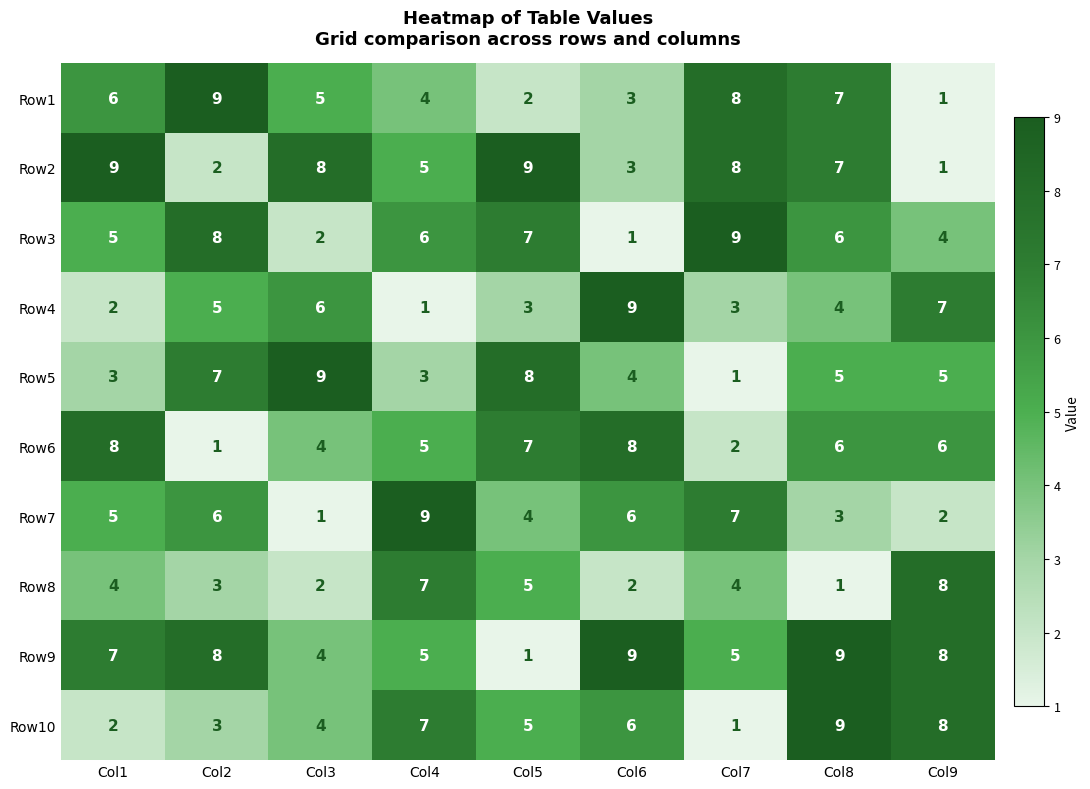

At which category is the sum across all series the highest?

Col8